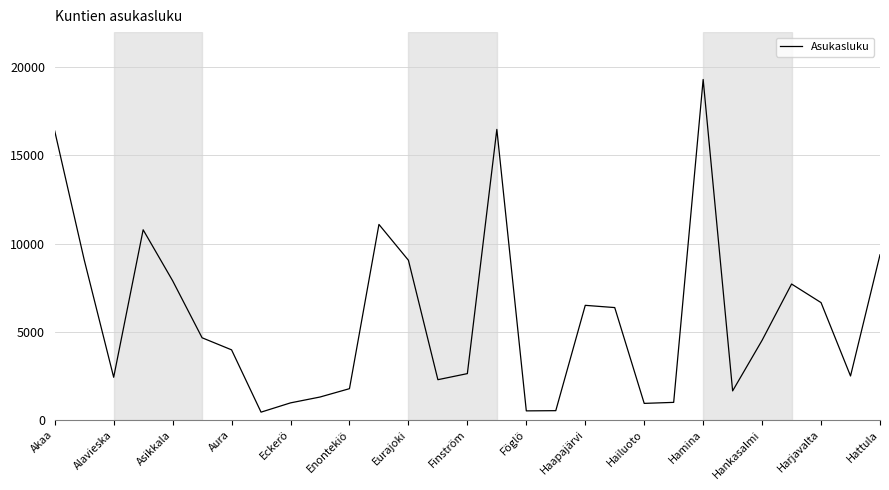

What is the greatest value displayed?

19311